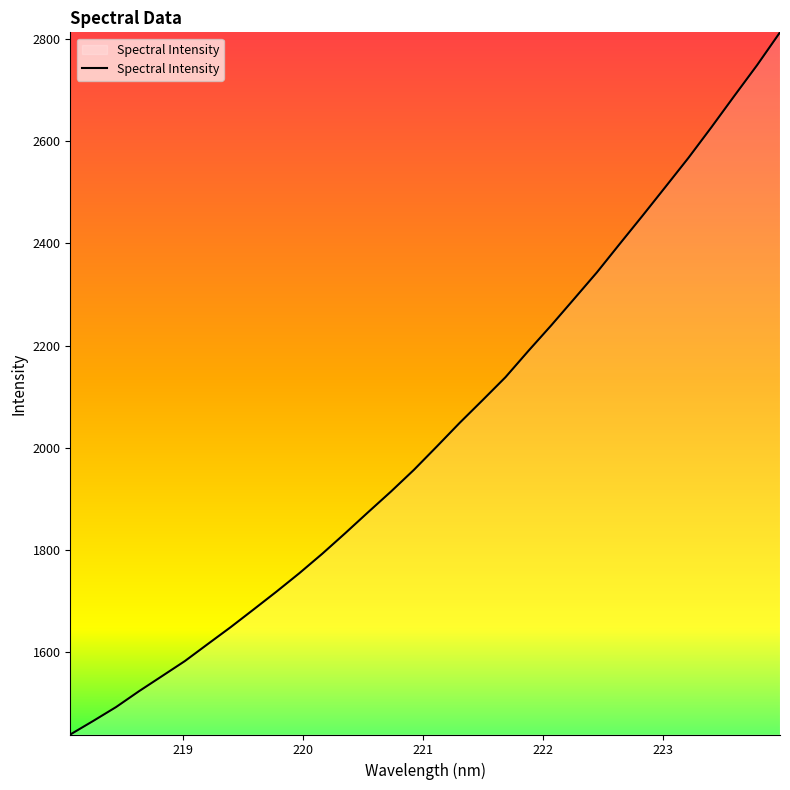

What is the minimum value shown in the chart?

1439.0